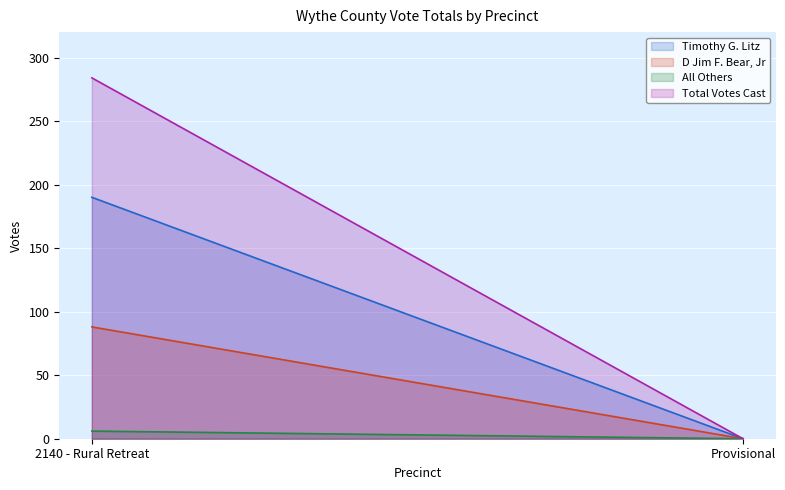

Which series has the largest total across all categories?

Total Votes Cast